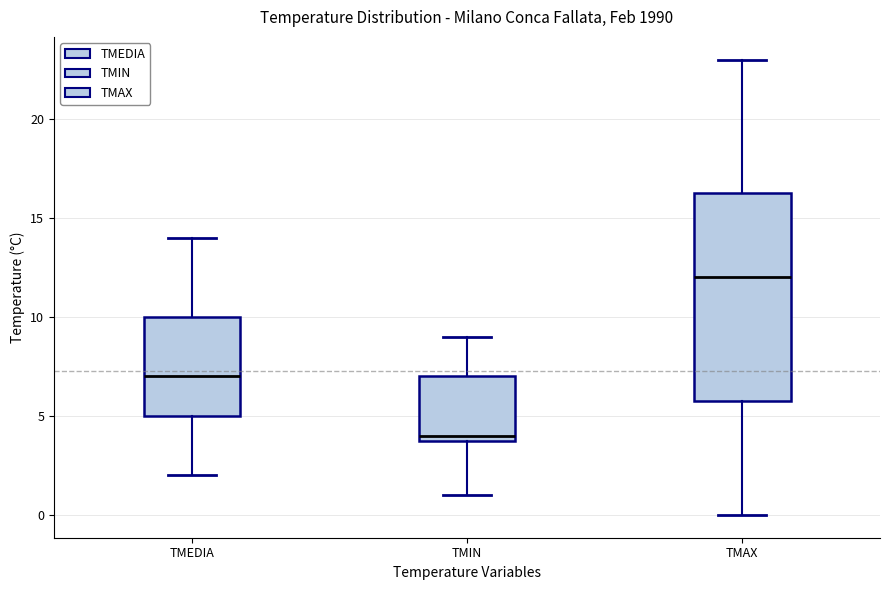

Comparing the boxes themselves (not the whiskers), which one is the tallest?

TMAX